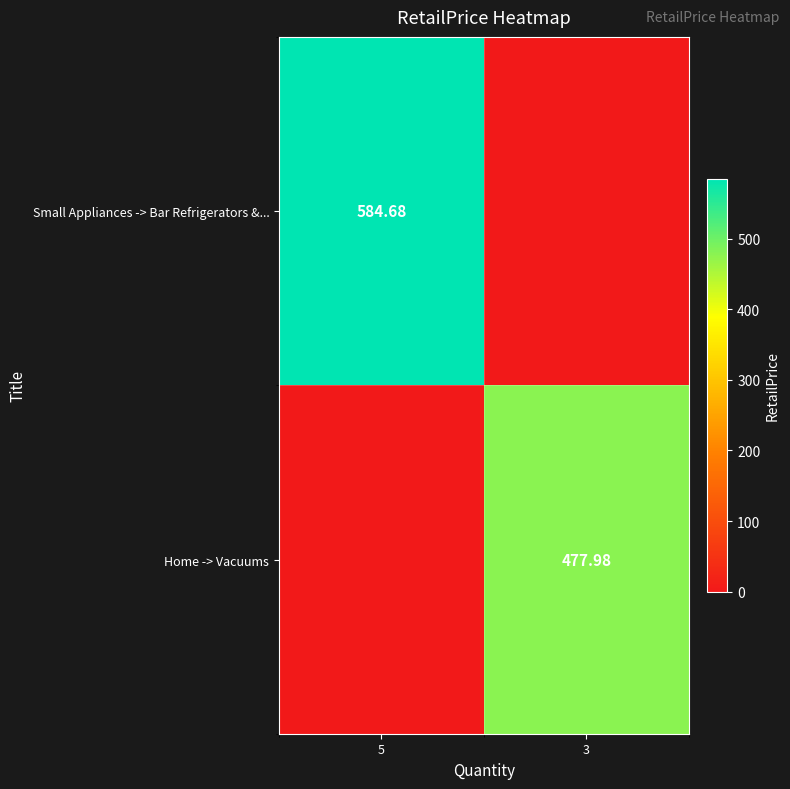

Rank the series at 3 from highest to lowest value.

Home -> Vacuums, Small Appliances -> Bar Refrigerators &...